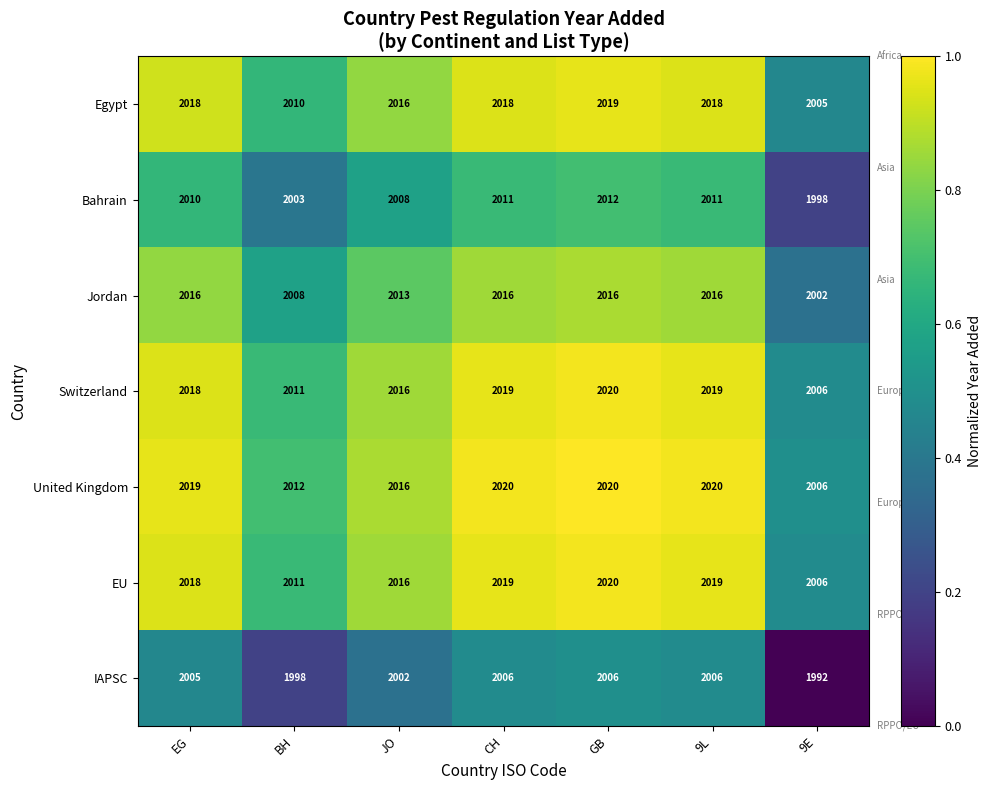

At which label does EU reach its peak?

GB